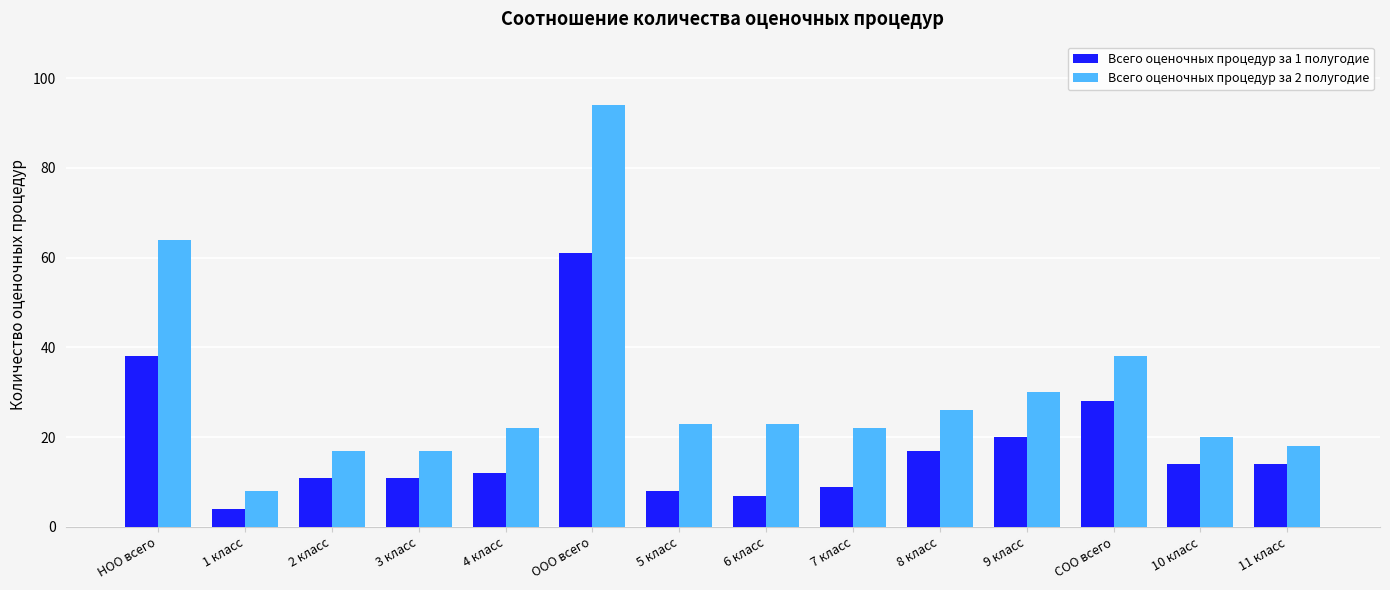

What is the label of the 11th bar from the left?

9 класс